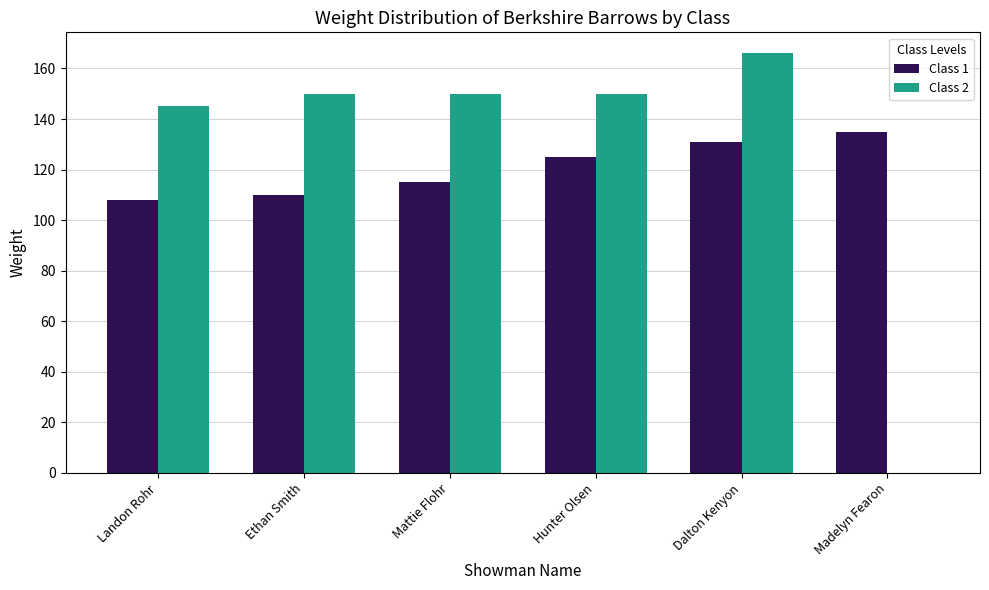

Which label corresponds to the largest value in the chart?

Dalton Kenyon